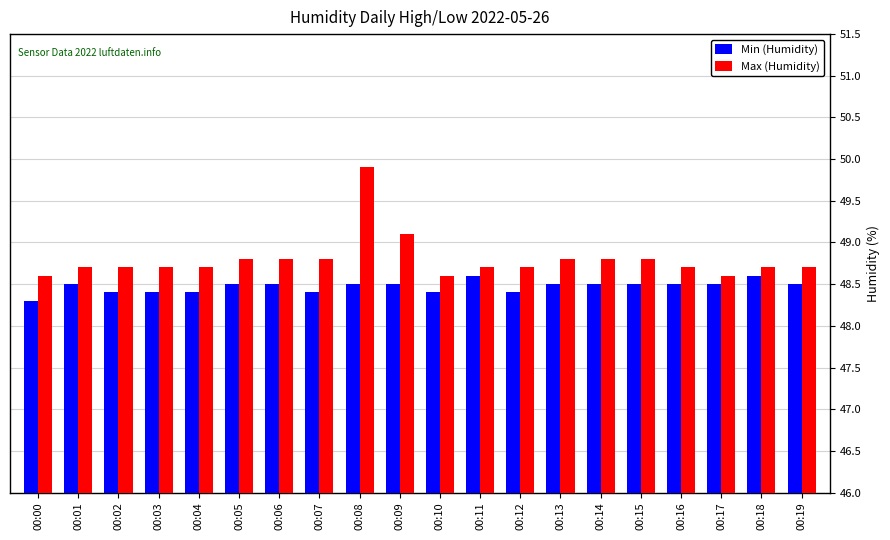

Reading left to right, list all the values displayed in this chart.

Min (Humidity): 48.3	48.5	48.4	48.4	48.4	48.5	48.5	48.4	48.5	48.5	48.4	48.6	48.4	48.5	48.5	48.5	48.5	48.5	48.6	48.5
Max (Humidity): 48.6	48.7	48.7	48.7	48.7	48.8	48.8	48.8	49.9	49.1	48.6	48.7	48.7	48.8	48.8	48.8	48.7	48.6	48.7	48.7